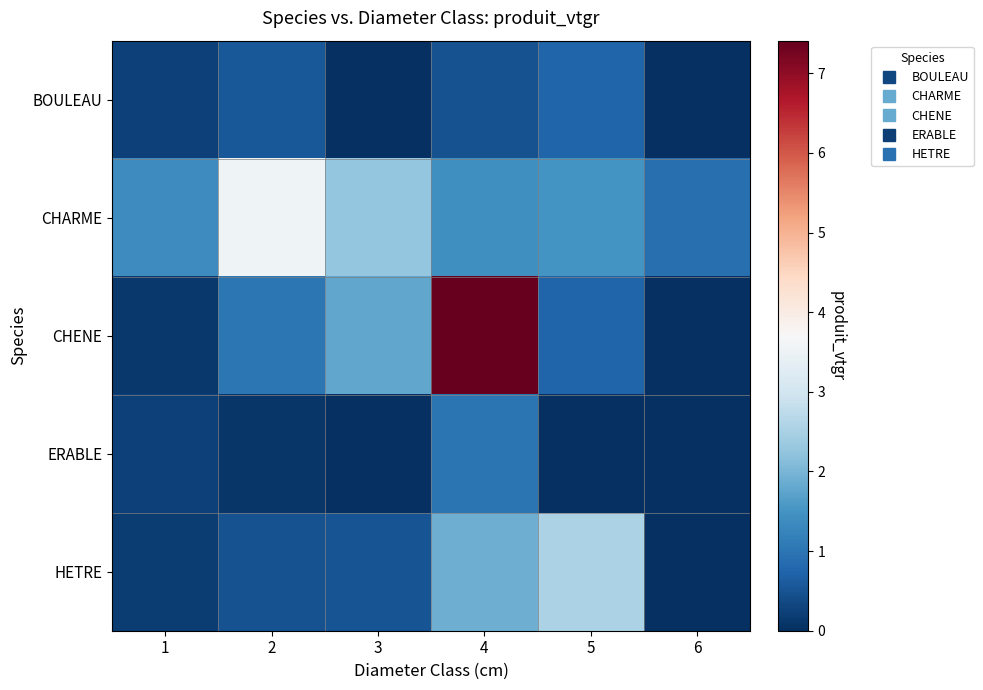

Reading left to right, what are all the values shown in this chart?

BOULEAU: 1=0.2	2=0.6	3=0.0	4=0.5	5=0.7	6=0.0
CHARME: 1=1.4	2=3.5	3=2.3	4=1.4	5=1.5	6=0.9
CHENE: 1=0.1	2=1.0	3=1.8	4=7.4	5=0.7	6=0.0
ERABLE: 1=0.2	2=0.1	3=0.0	4=1.0	5=0.0	6=0.0
HETRE: 1=0.2	2=0.5	3=0.5	4=1.9	5=2.5	6=0.0